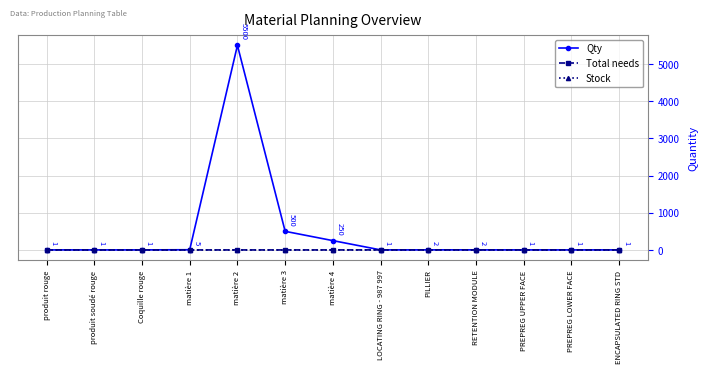

What is the total value across all series at Coquille rouge?

1